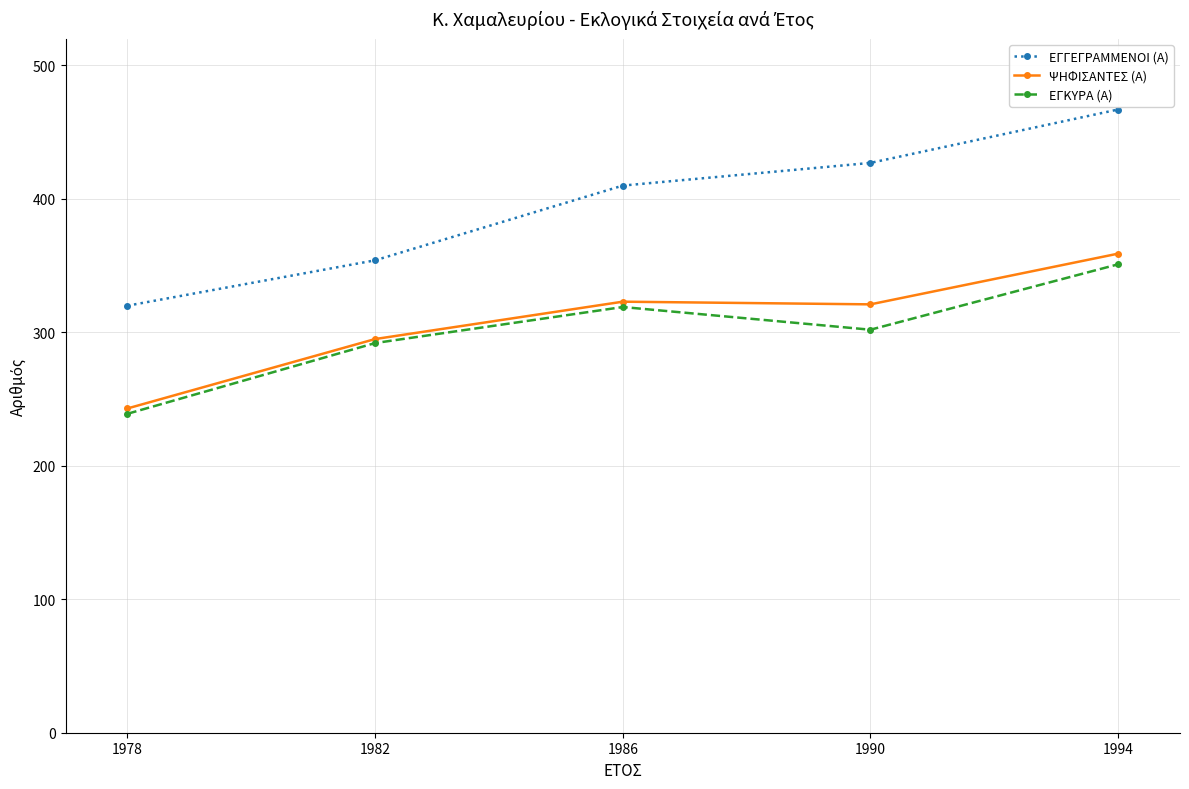

How many lines are shown in the chart?

3